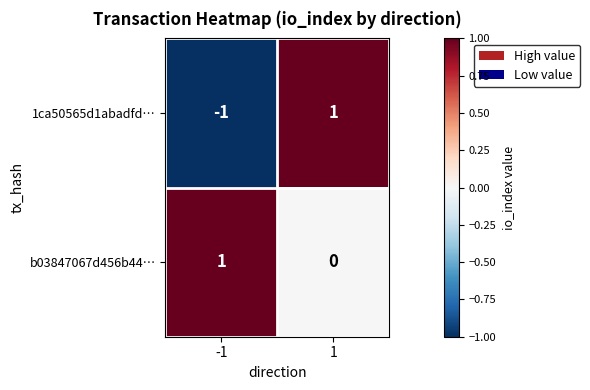

Which series changed the most between -1 and 1?

1ca50565d1abadfd…